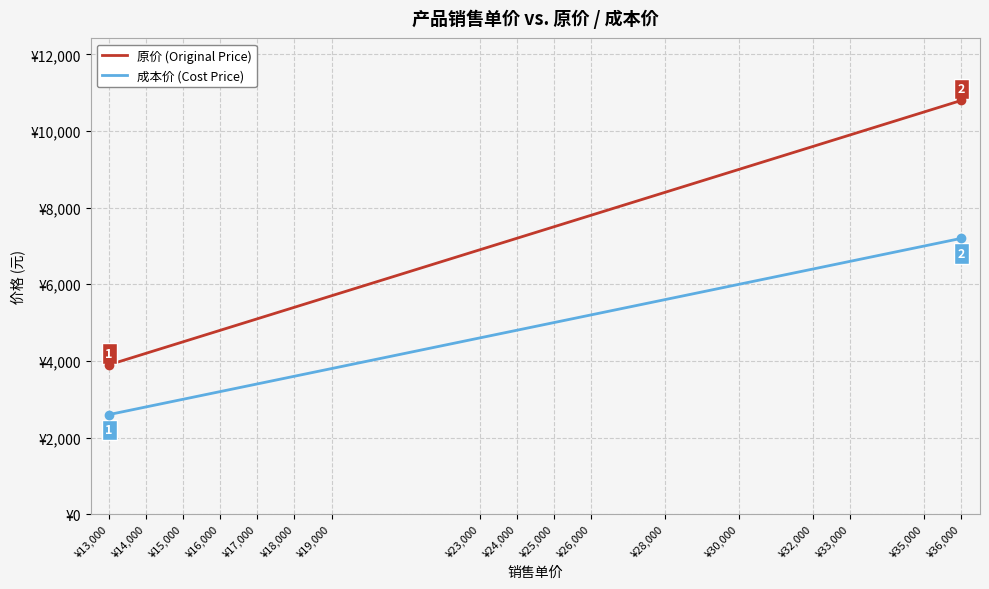

Reading right to left, list all the values displayed in this chart.

原价: 10800	10500	9900	9600	9000	8400	7800	7500	7200	6900	5700	5400	5100	4800	4500	4200	3900
成本价: 7200	7000	6600	6400	6000	5600	5200	5000	4800	4600	3800	3600	3400	3200	3000	2800	2600